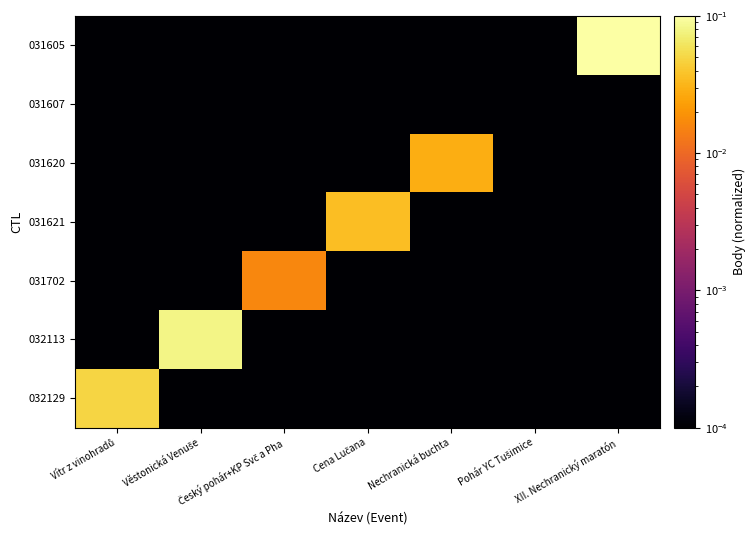

Reading left to right, extract all data points from this chart.

032129: Vítr z vinohradů=0.0	Věstonická Venuše=0.0	Český pohár+KP Svč a Pha=0.0	Cena Lučana=0.0	Nechranická buchta=0.0	Pohár YC Tušimice=0.0	XII. Nechranický maratón=0.0
032113: Vítr z vinohradů=0.0	Věstonická Venuše=0.1	Český pohár+KP Svč a Pha=0.0	Cena Lučana=0.0	Nechranická buchta=0.0	Pohár YC Tušimice=0.0	XII. Nechranický maratón=0.0
031702: Vítr z vinohradů=0.0	Věstonická Venuše=0.0	Český pohár+KP Svč a Pha=0.0	Cena Lučana=0.0	Nechranická buchta=0.0	Pohár YC Tušimice=0.0	XII. Nechranický maratón=0.0
031621: Vítr z vinohradů=0.0	Věstonická Venuše=0.0	Český pohár+KP Svč a Pha=0.0	Cena Lučana=0.0	Nechranická buchta=0.0	Pohár YC Tušimice=0.0	XII. Nechranický maratón=0.0
031620: Vítr z vinohradů=0.0	Věstonická Venuše=0.0	Český pohár+KP Svč a Pha=0.0	Cena Lučana=0.0	Nechranická buchta=0.0	Pohár YC Tušimice=0.0	XII. Nechranický maratón=0.0
031607: Vítr z vinohradů=0.0	Věstonická Venuše=0.0	Český pohár+KP Svč a Pha=0.0	Cena Lučana=0.0	Nechranická buchta=0.0	Pohár YC Tušimice=0.0	XII. Nechranický maratón=0.0
031605: Vítr z vinohradů=0.0	Věstonická Venuše=0.0	Český pohár+KP Svč a Pha=0.0	Cena Lučana=0.0	Nechranická buchta=0.0	Pohár YC Tušimice=0.0	XII. Nechranický maratón=0.1